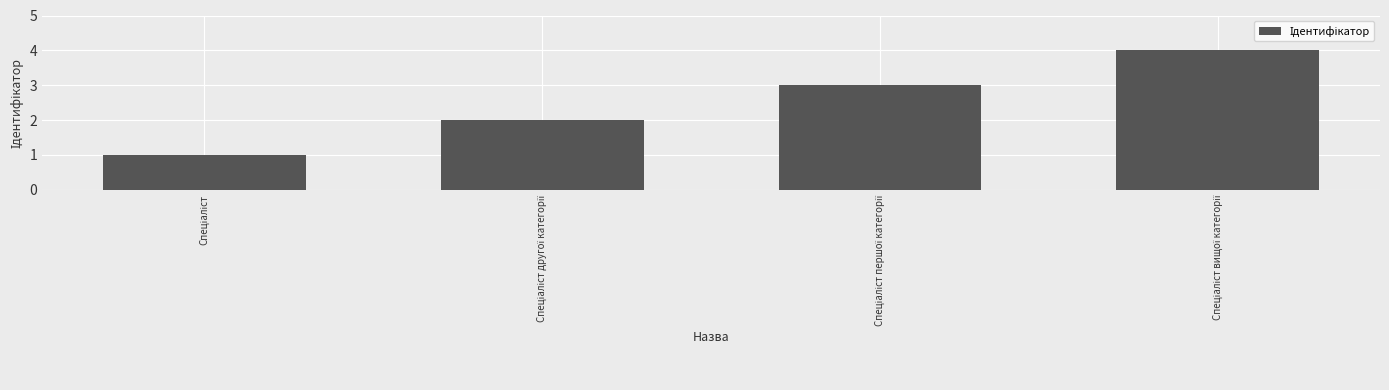

What is the sum of all values?

10